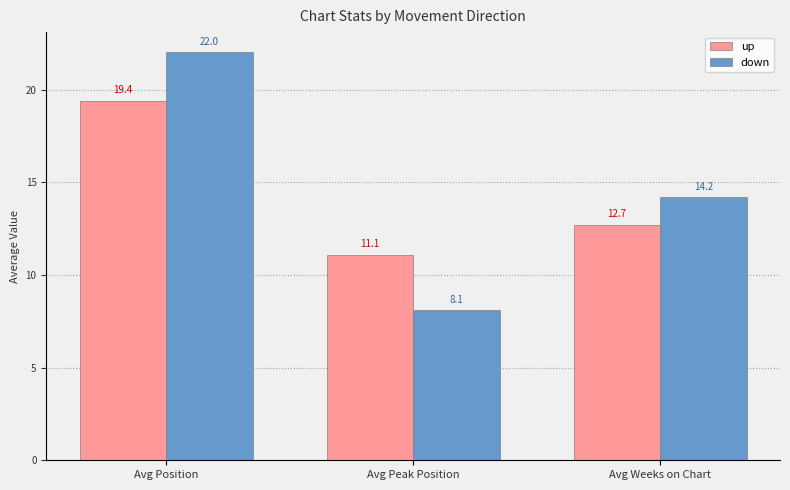

Which series has the largest range (max minus min)?

down